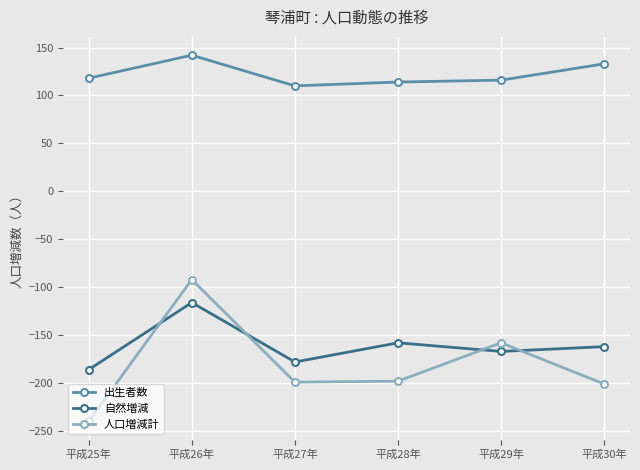

What are all the series names shown in the legend?

出生者数, 自然増減, 人口増減計